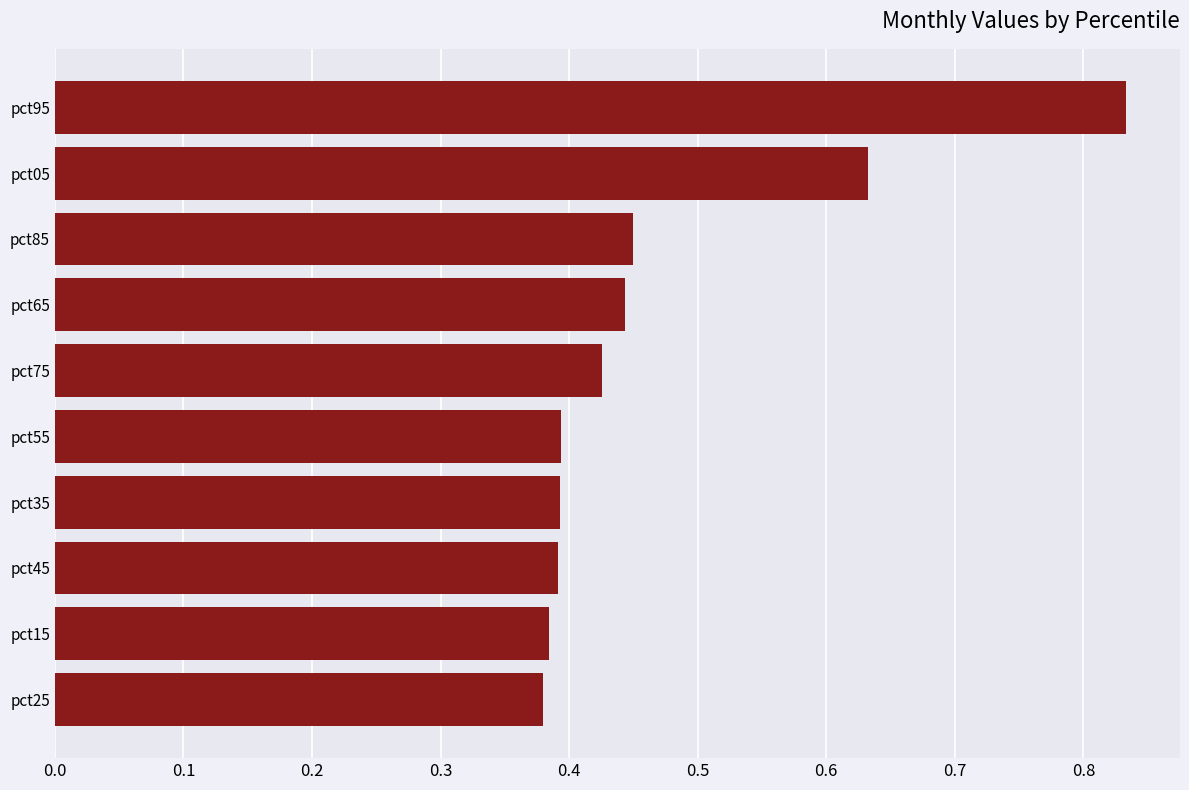

Which category has the highest value across all series?

pct95